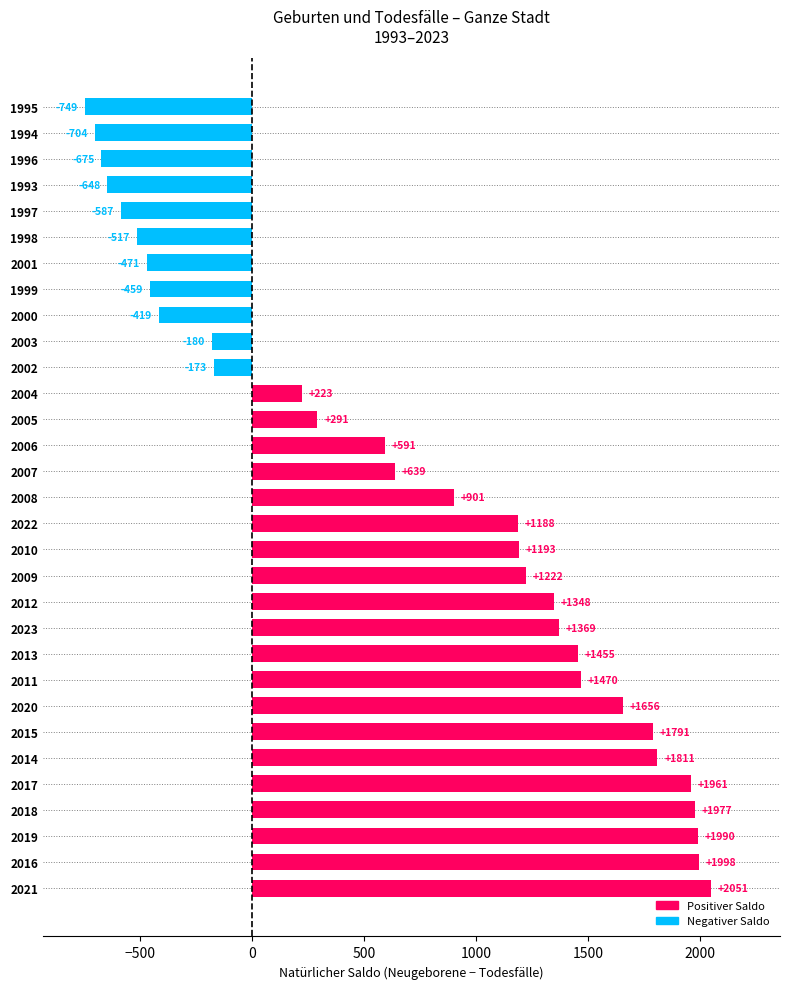

What is the change in value from 2016 to 2018?

-21